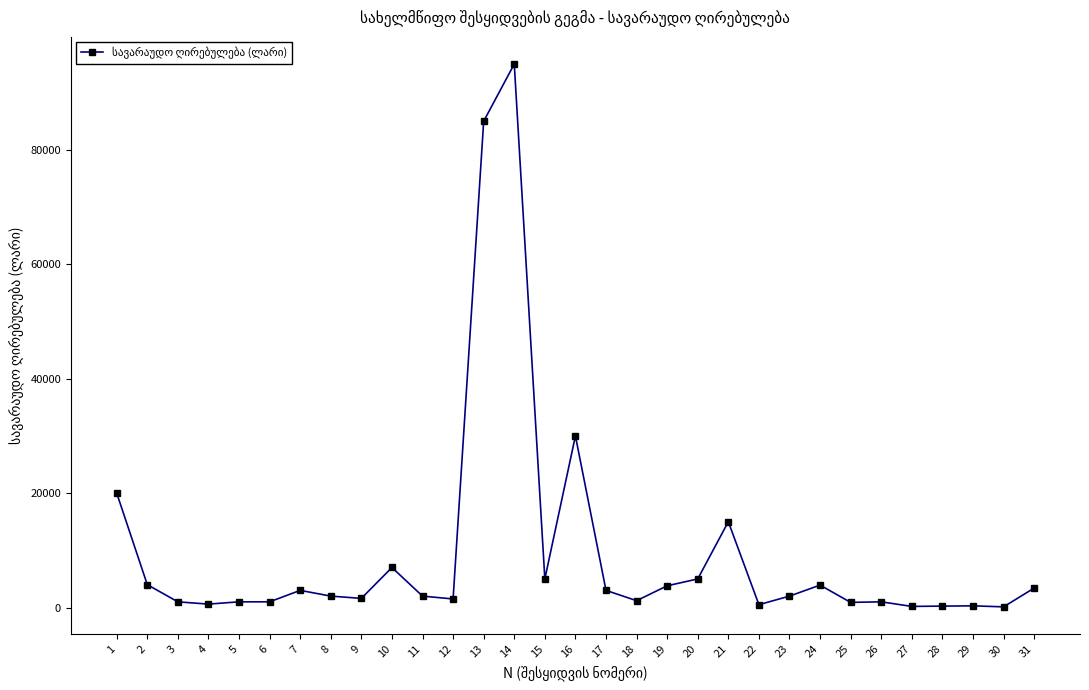

Is it true that the value at 2 is 4000?

True